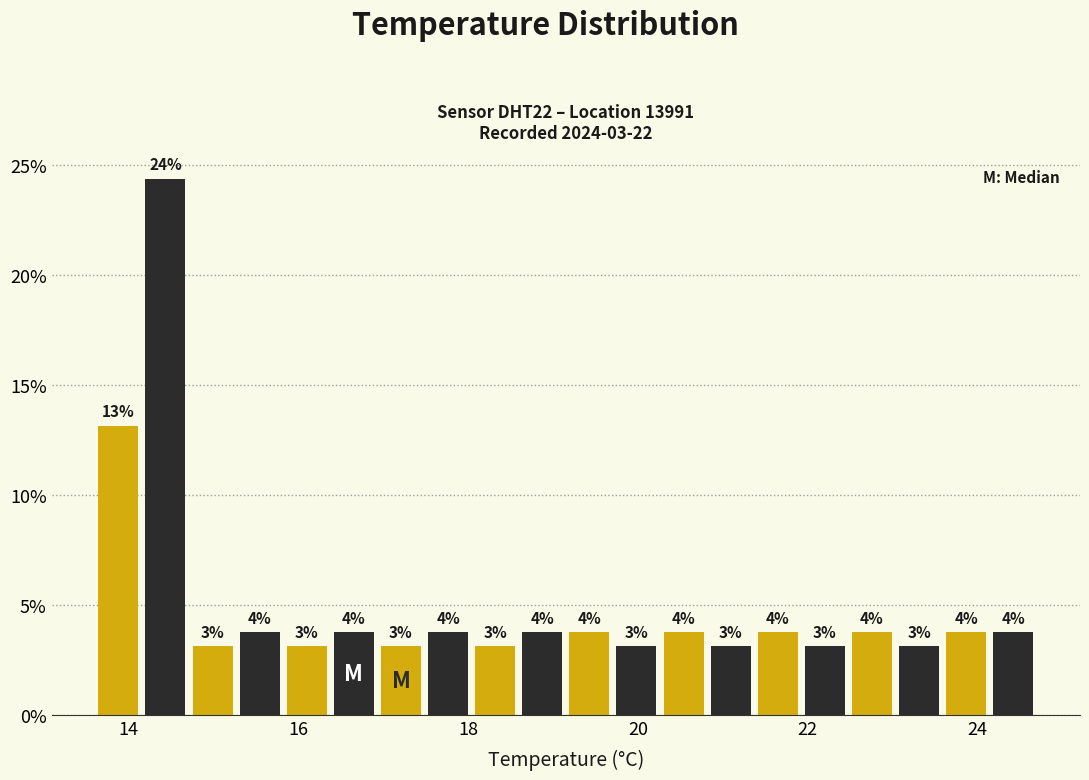

Read against the x-axis, roughly where is the centre of the tallest bar?

14.4